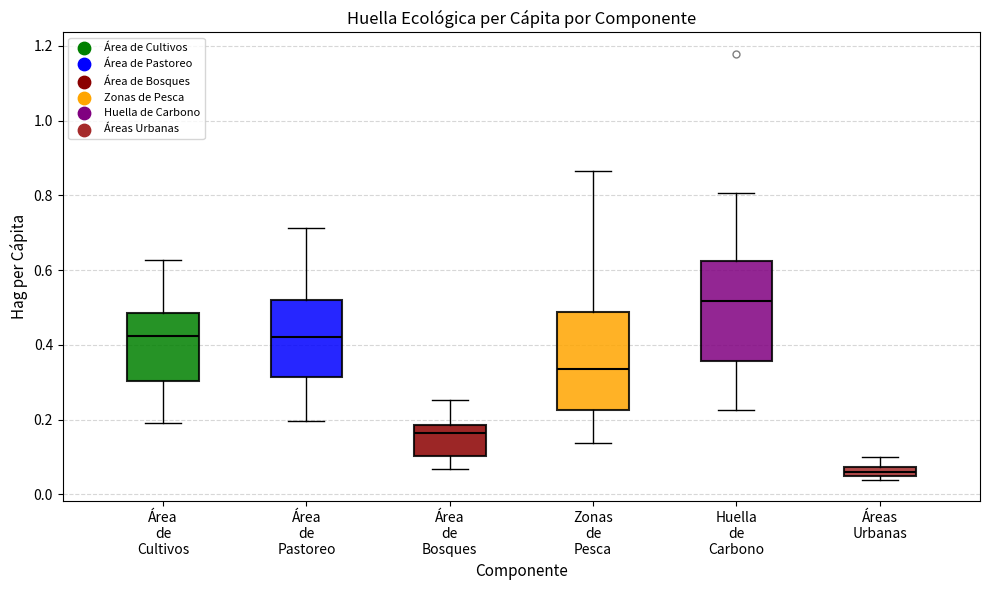

Which box has the highest median line?

Huella de Carbono